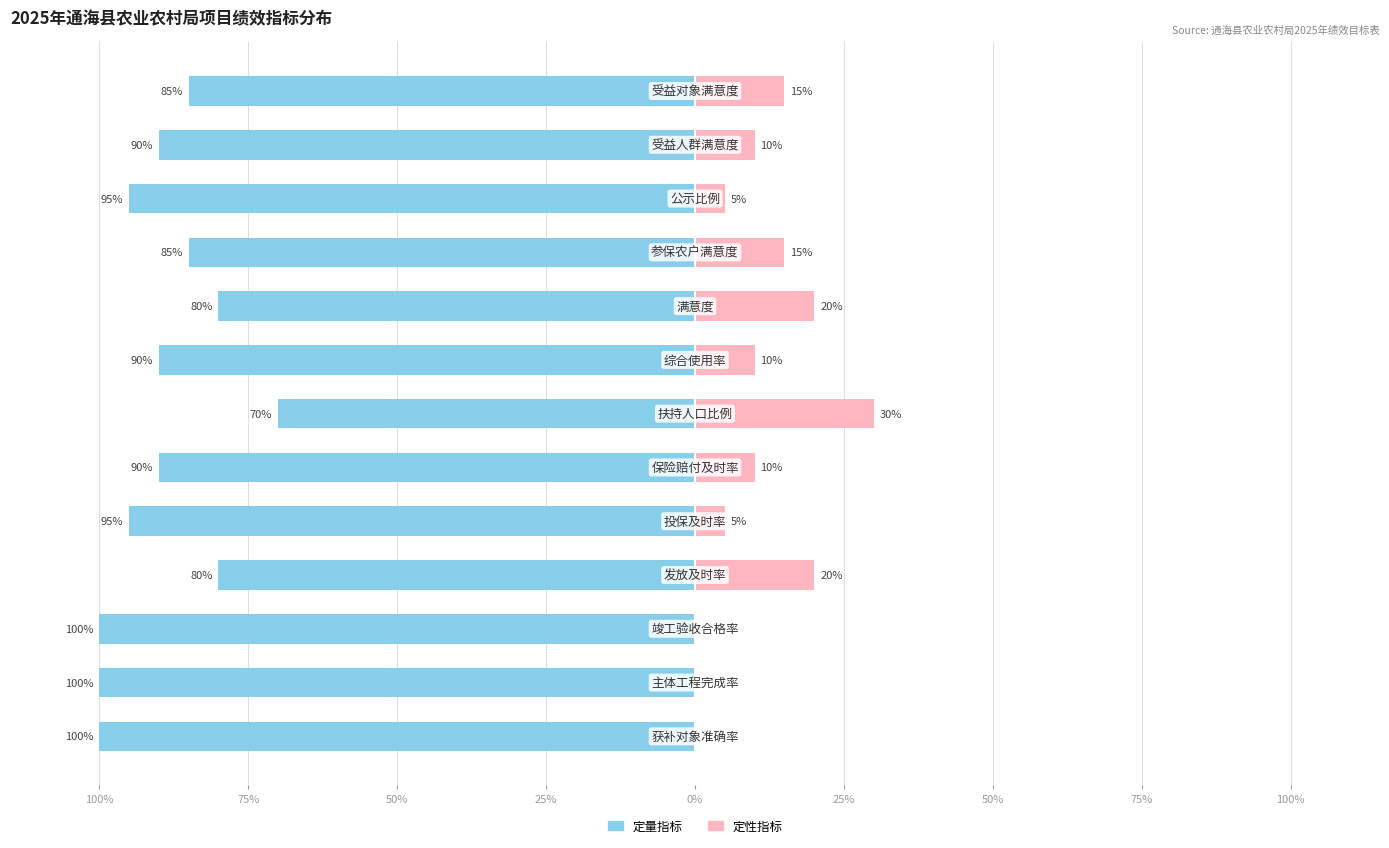

Count the number of categories in the chart.

13